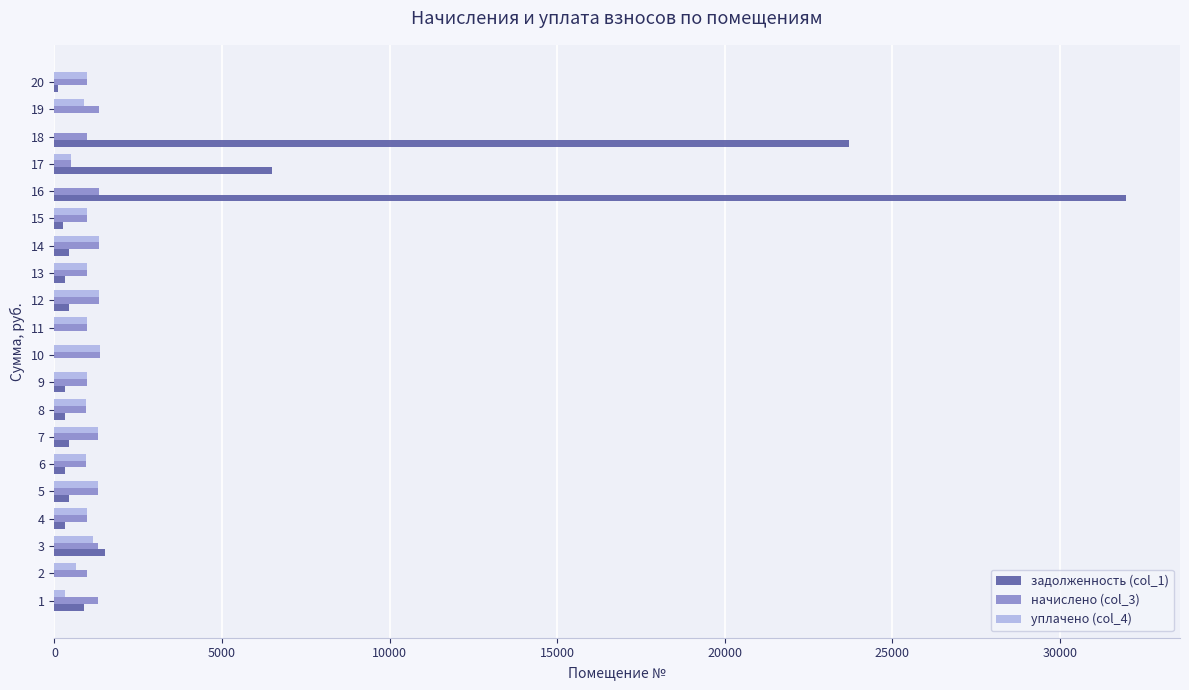

What is the greatest value displayed?

31989.6